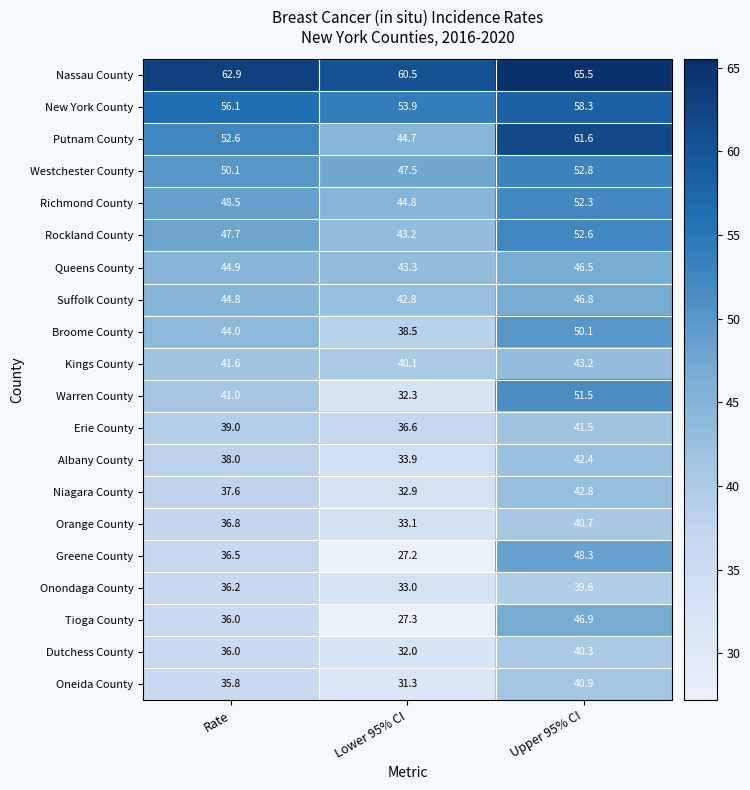

The value of Richmond County at Lower 95% CI is 44.8. True or false?

True